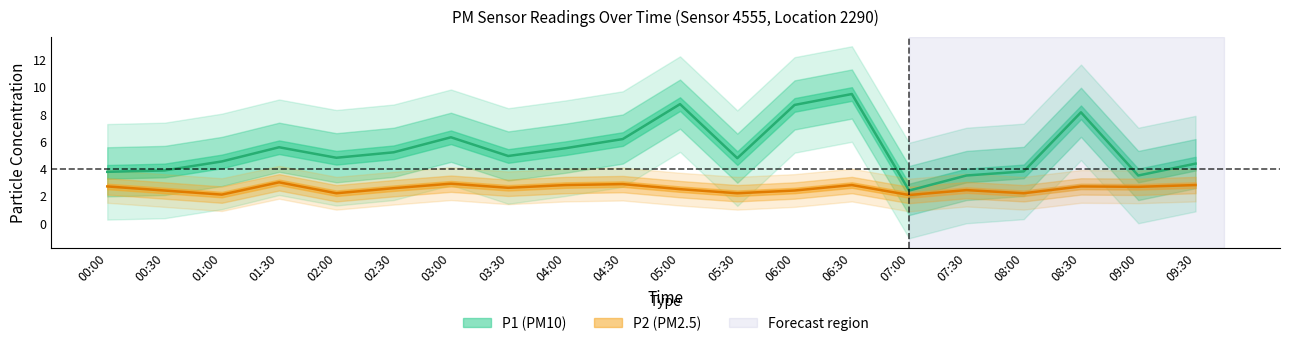

Which category has the highest value in the P2 series?

01:30